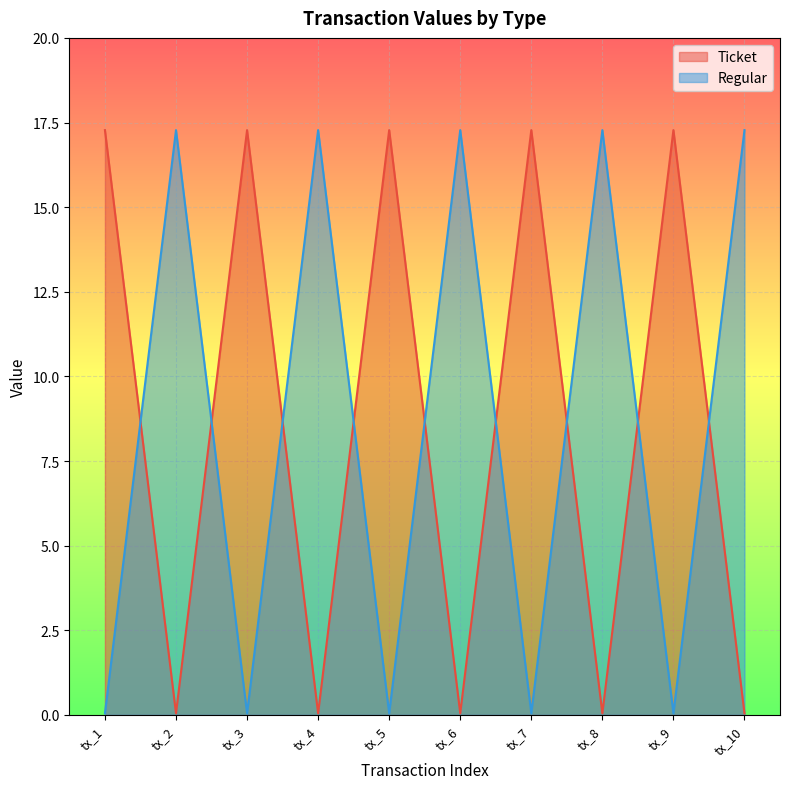

At tx_9, list the series in order from smallest to largest.

Regular, Ticket